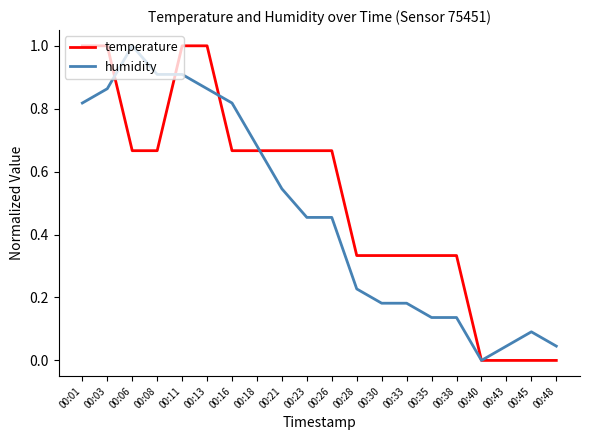

What is the difference between the maximum and minimum values in the temperature series?

1.0